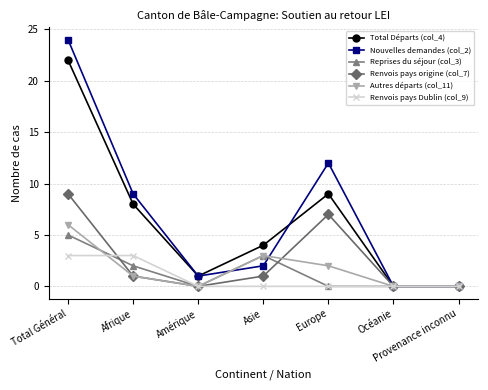

At how many categories does at least one series exceed 18?

1